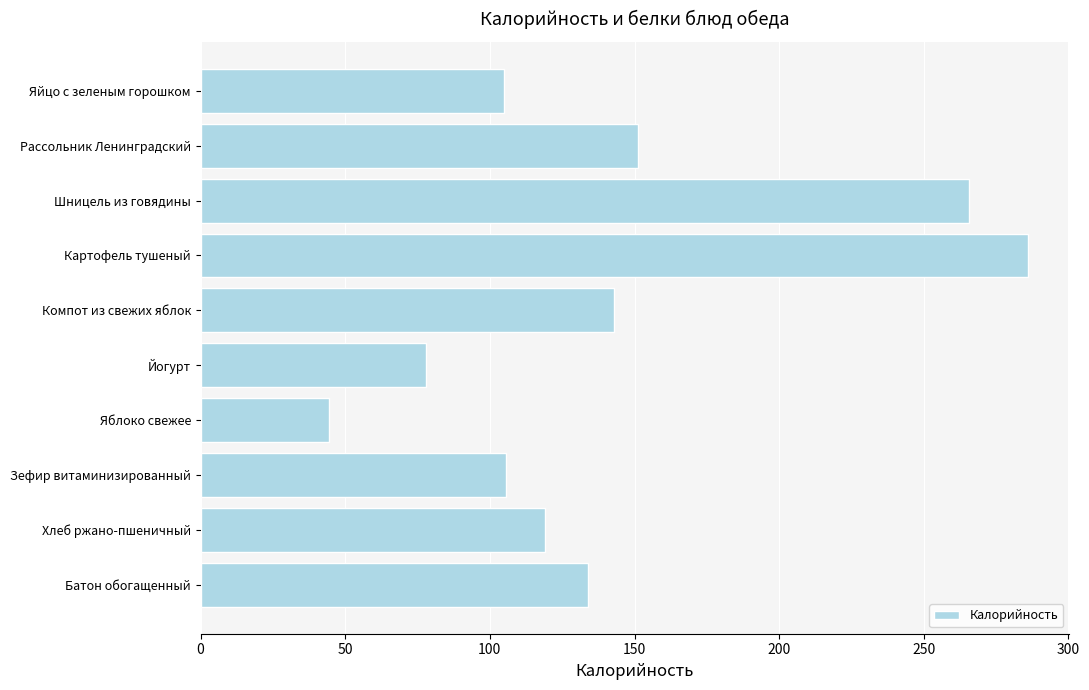

What is the label of the 7th bar from the top?

Яблоко свежее